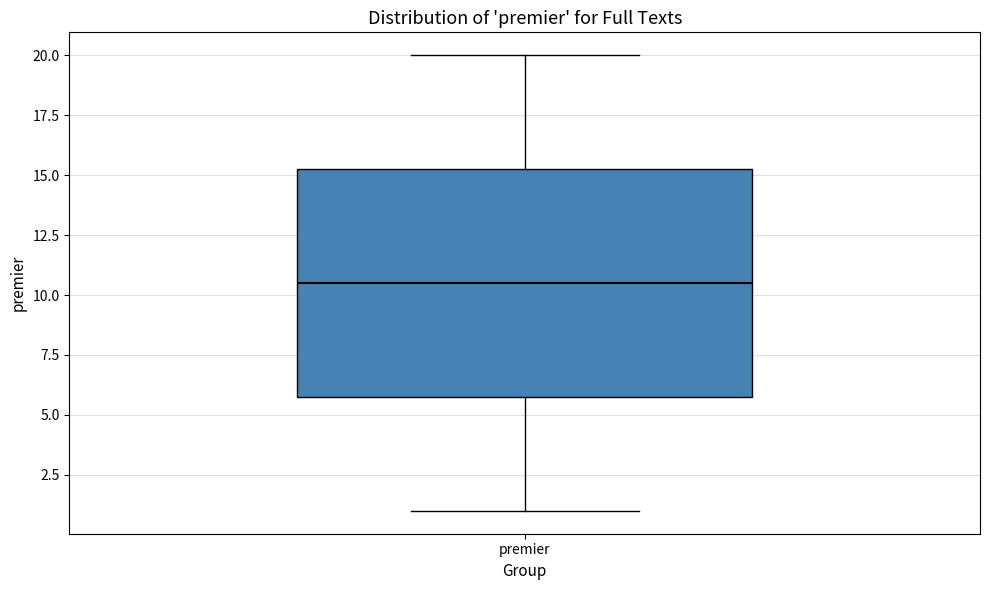

Transcribe this box plot: give where the median line is, the range the box spans, and where the two whiskers end, as read against the y-axis. The values are not printed on the chart, so give them approximately, as read against the axis.

median 10.5, box 6.0 to 15.5, whiskers 1.0 to 20.0